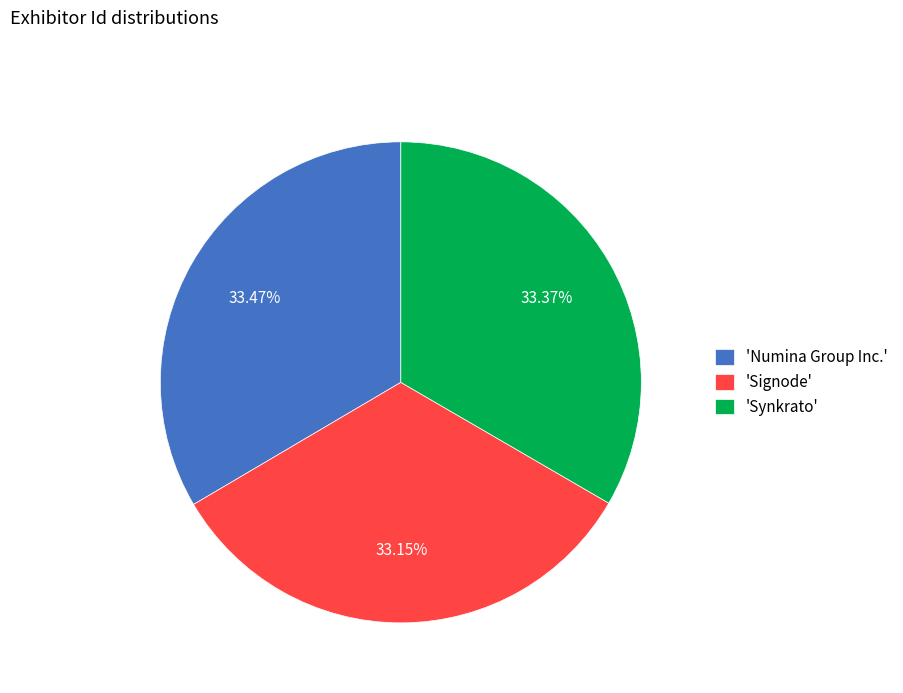

Does any single category account for the majority?

No